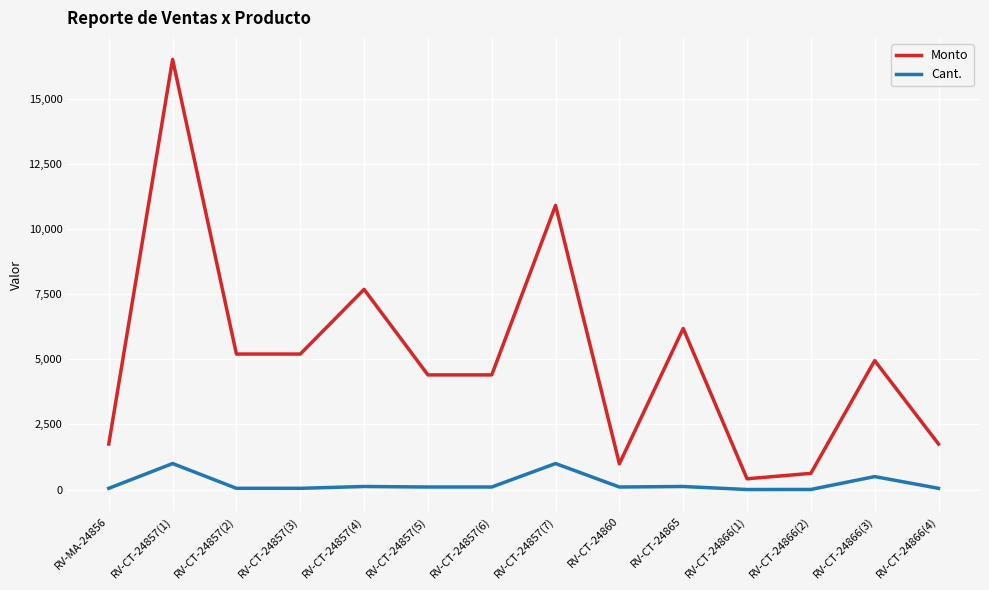

What are all the series names shown in the legend?

Monto, Cant.